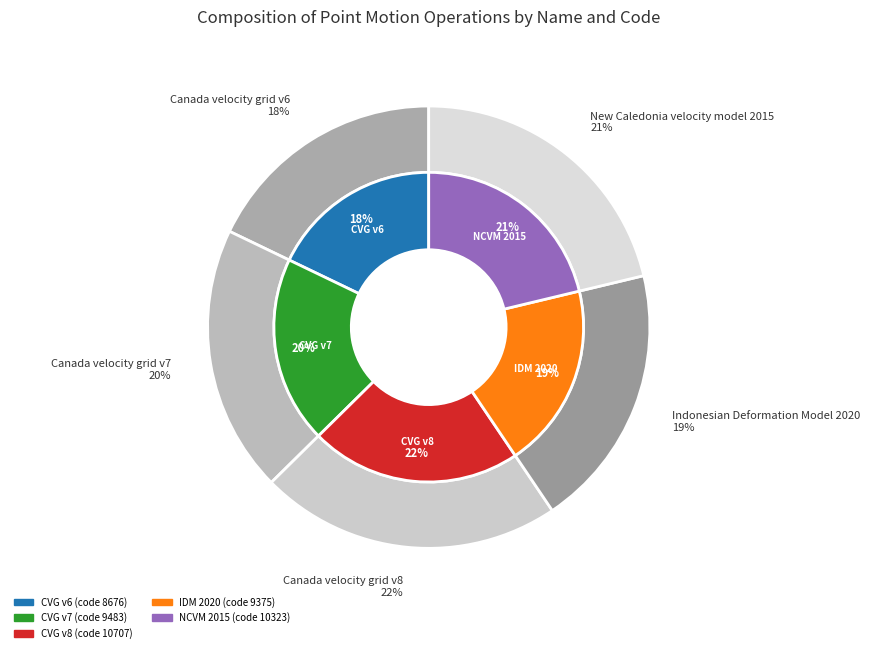

Is it true that Indonesian Deformation Model 2020 is 19% of the pie?

True